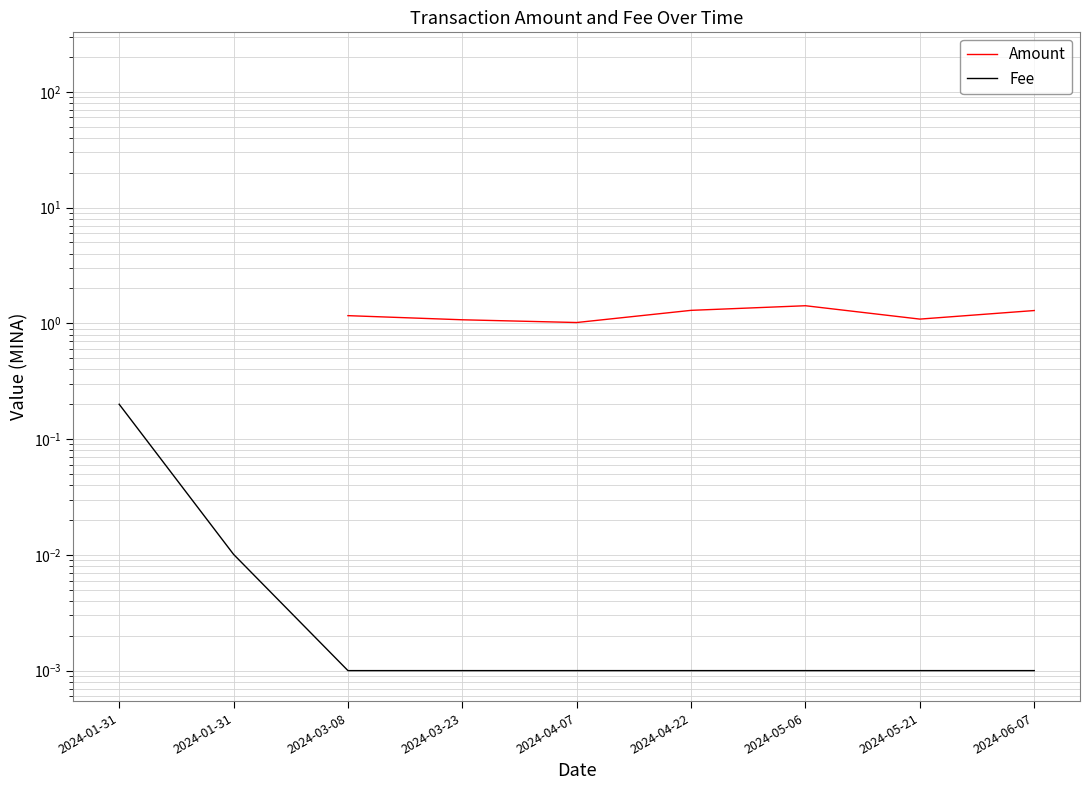

True or false: Amount and Fee cross at least once.

False